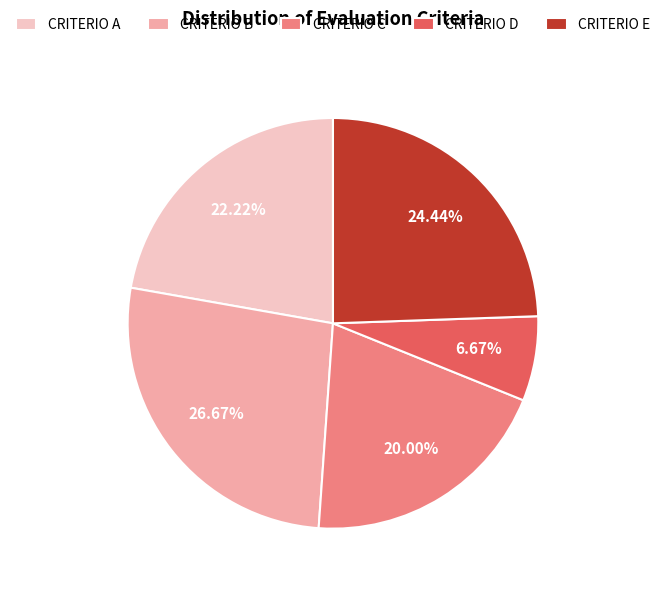

Count the number of slices in the pie.

5